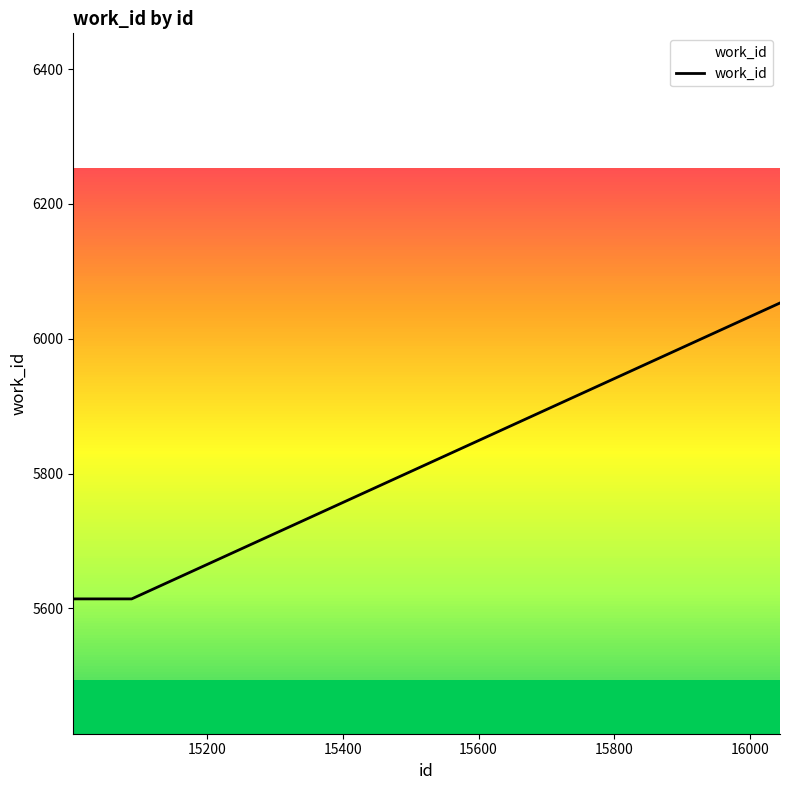

The value at 15200 is 2732. True or false?

False